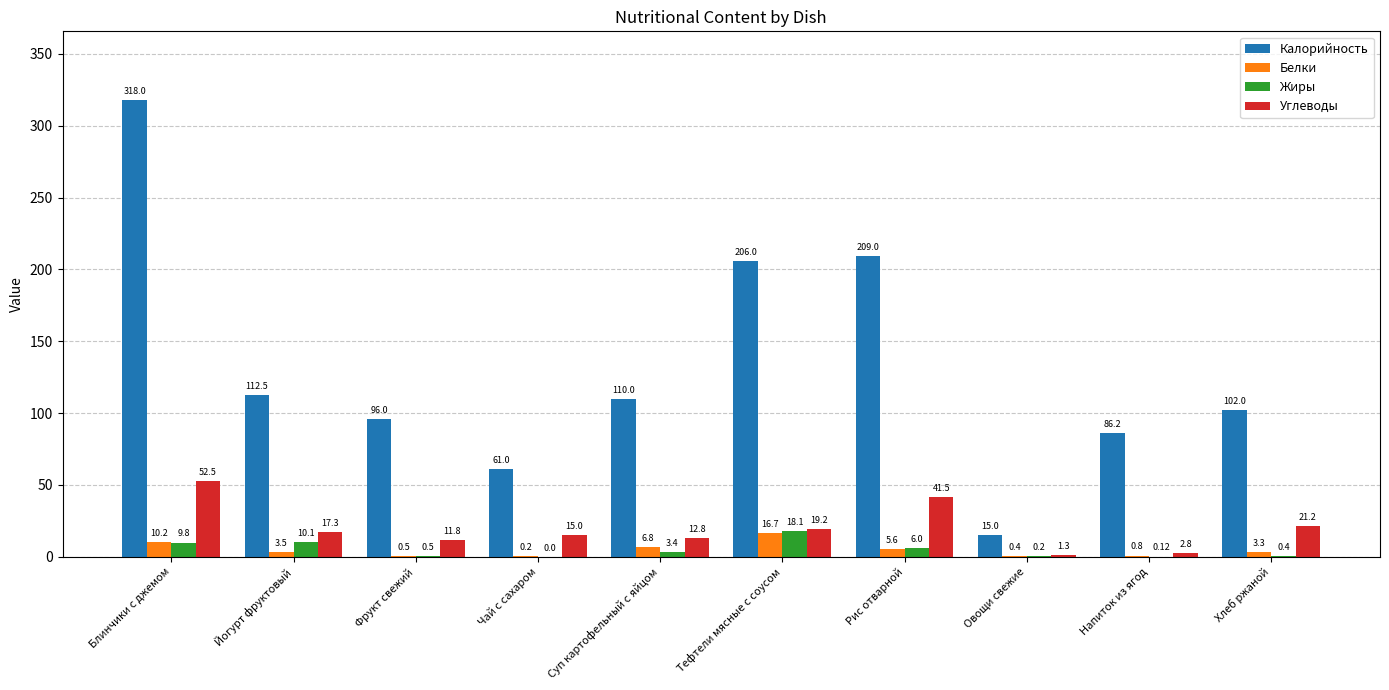

At which category does the chart reach its peak across all series?

Блинчики с джемом